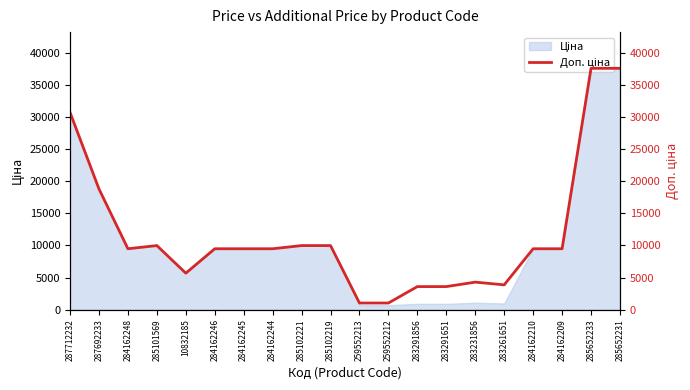

Rank the categories by value from lowest to highest.

259552213, 259552212, 283291856, 283291651, 283261651, 283231856, 10832185, 284162248, 284162246, 284162245, 284162244, 284162210, 284162209, 285101569, 285102221, 285102219, 287692233, 287712232, 285652233, 285652231